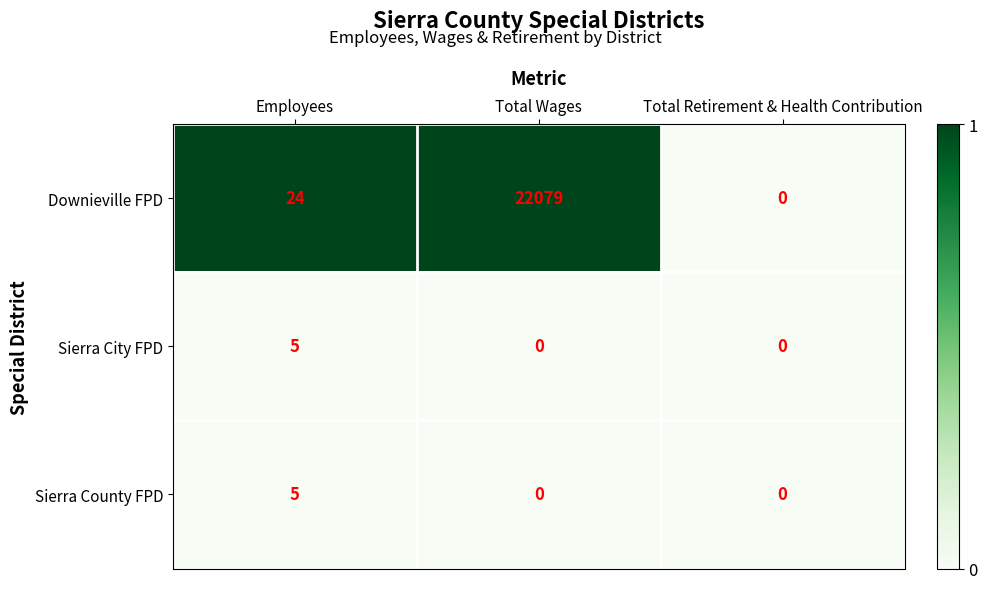

What is the maximum value for Downieville FPD?

22079